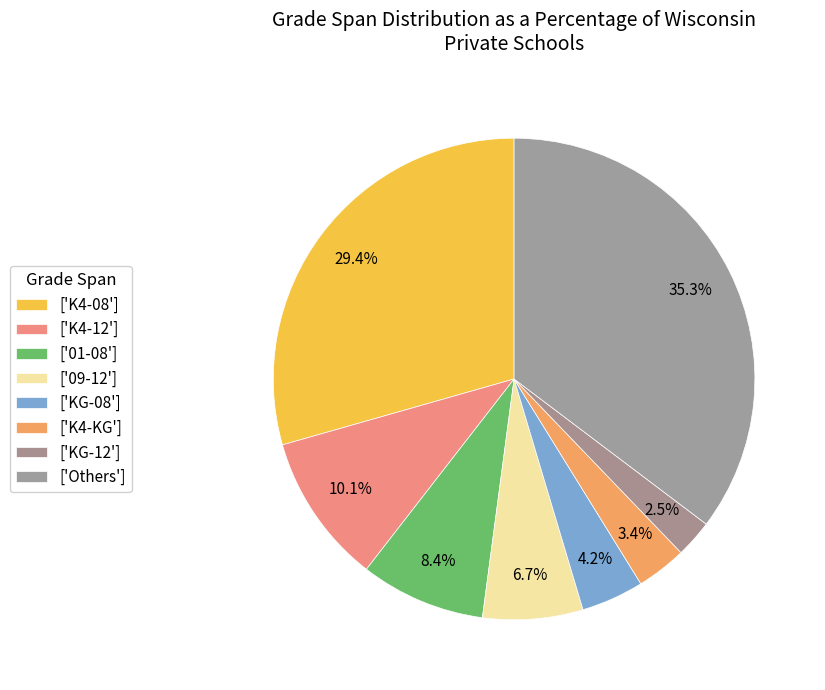

Is there any slice that represents more than half of the pie?

No